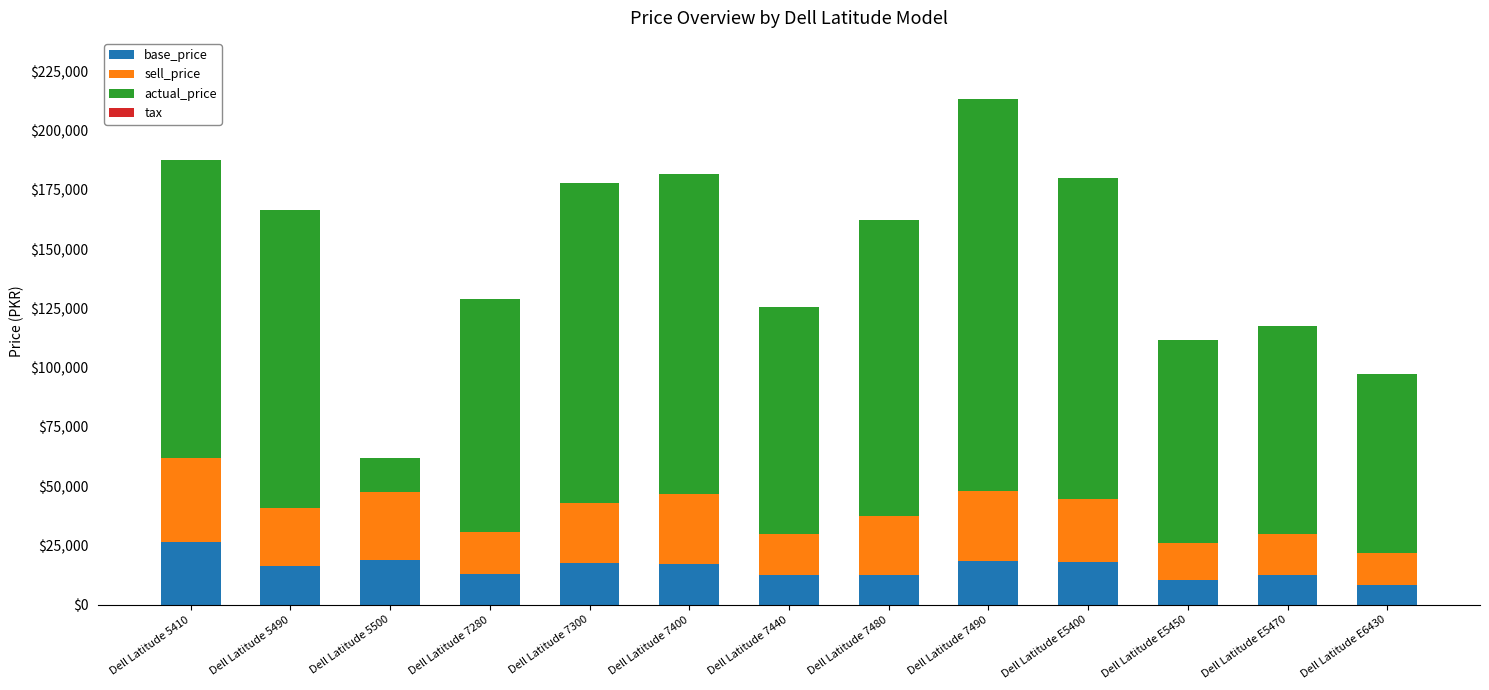

At which label does base_price reach its peak?

Dell Latitude 5410